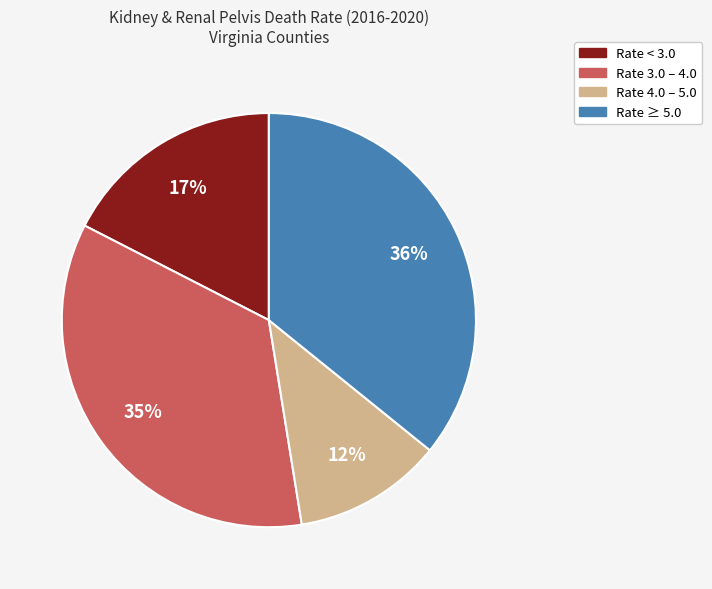

To the nearest percent, what is the average slice percentage?

25%